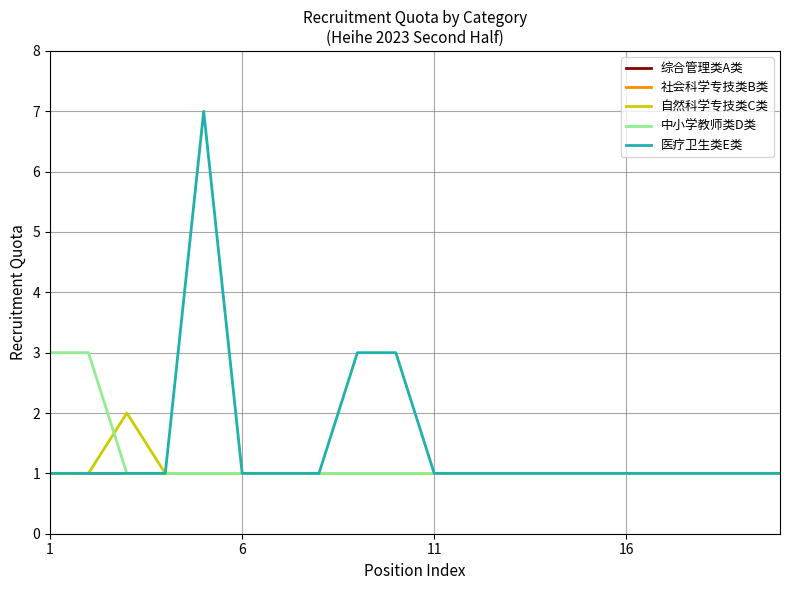

Is this an area chart (filled region under the line)?

No